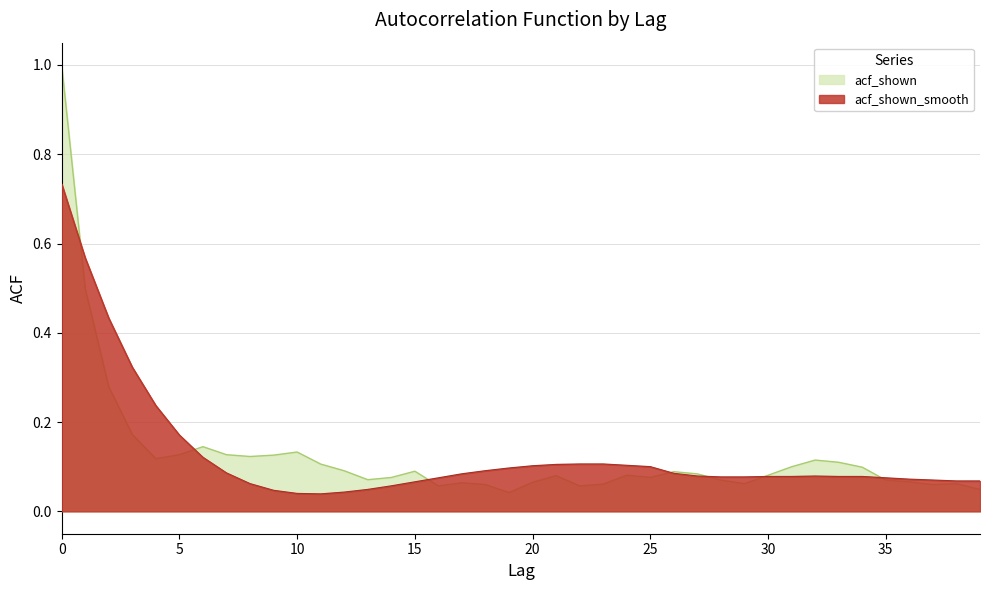

What is the difference between the maximum and second lowest values in the acf_shown_smooth series?

0.7